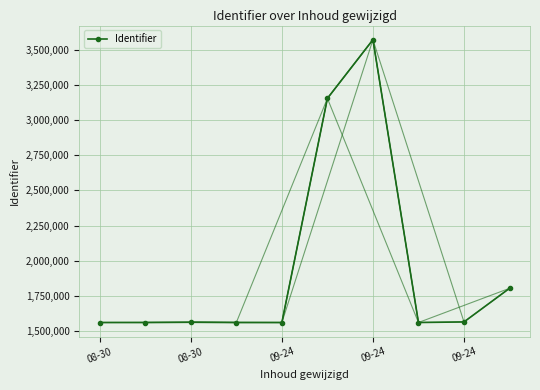

What is the smallest value displayed?

1561065